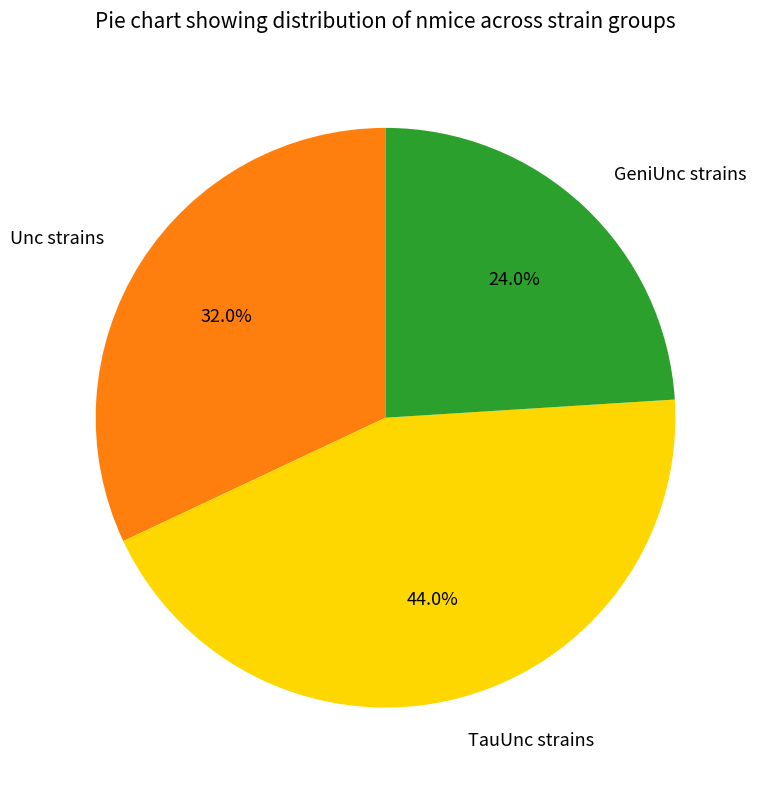

Rank the categories by value from lowest to highest.

GeniUnc strains, Unc strains, TauUnc strains